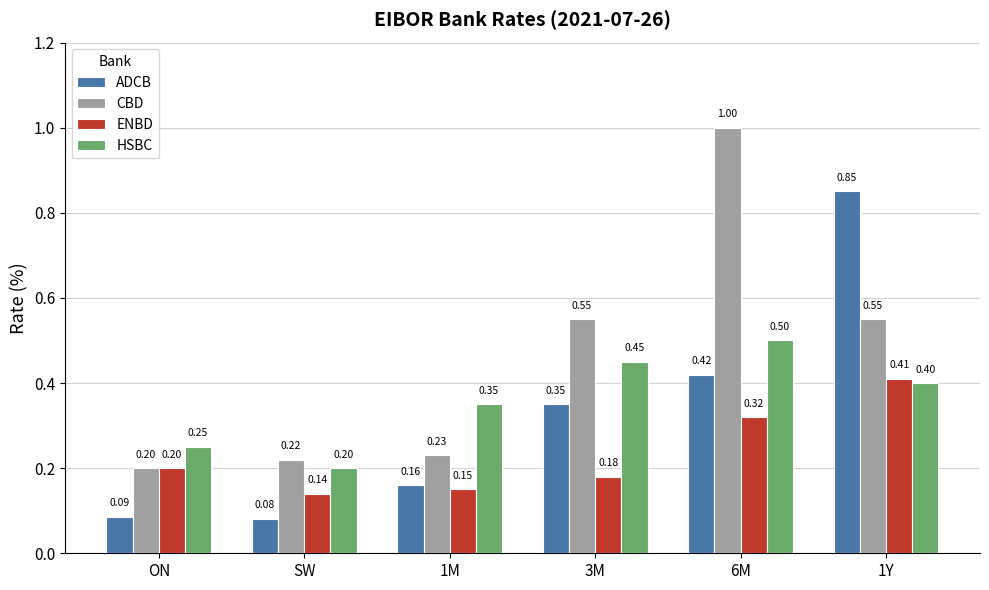

What is the greatest value displayed?

1.0